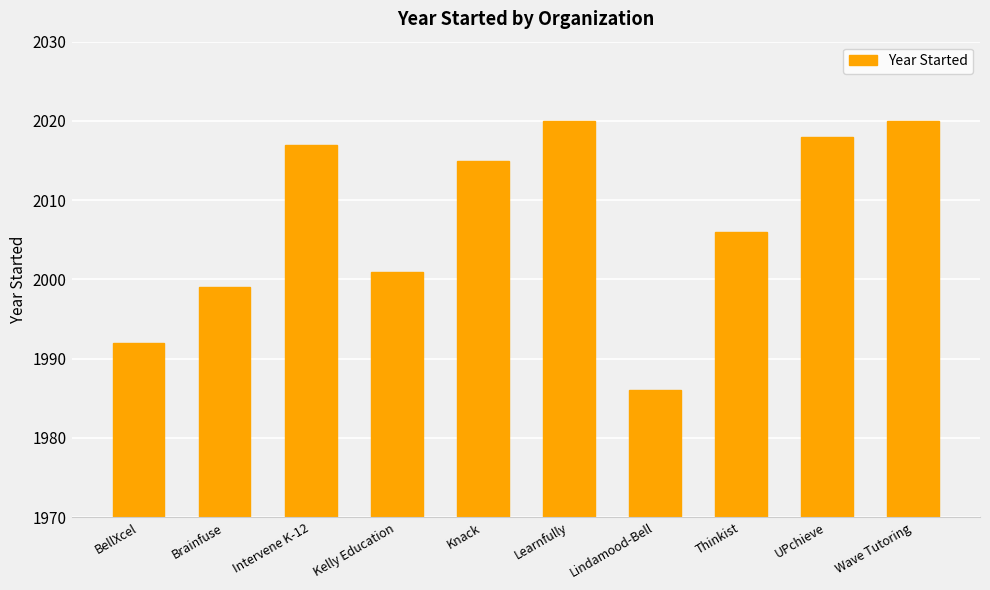

What is the label of the 1st bar from the left?

BellXcel